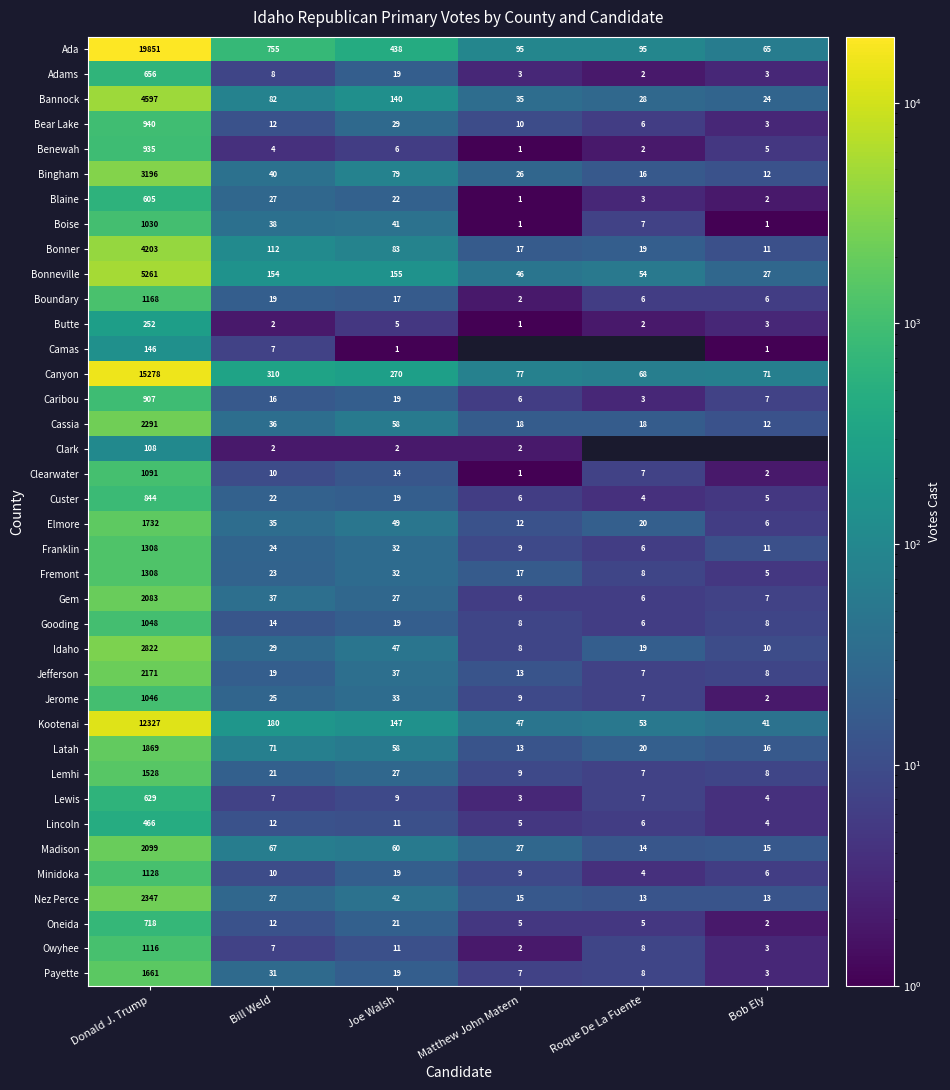

Between Bill Weld and Joe Walsh, which series saw the biggest shift?

Ada